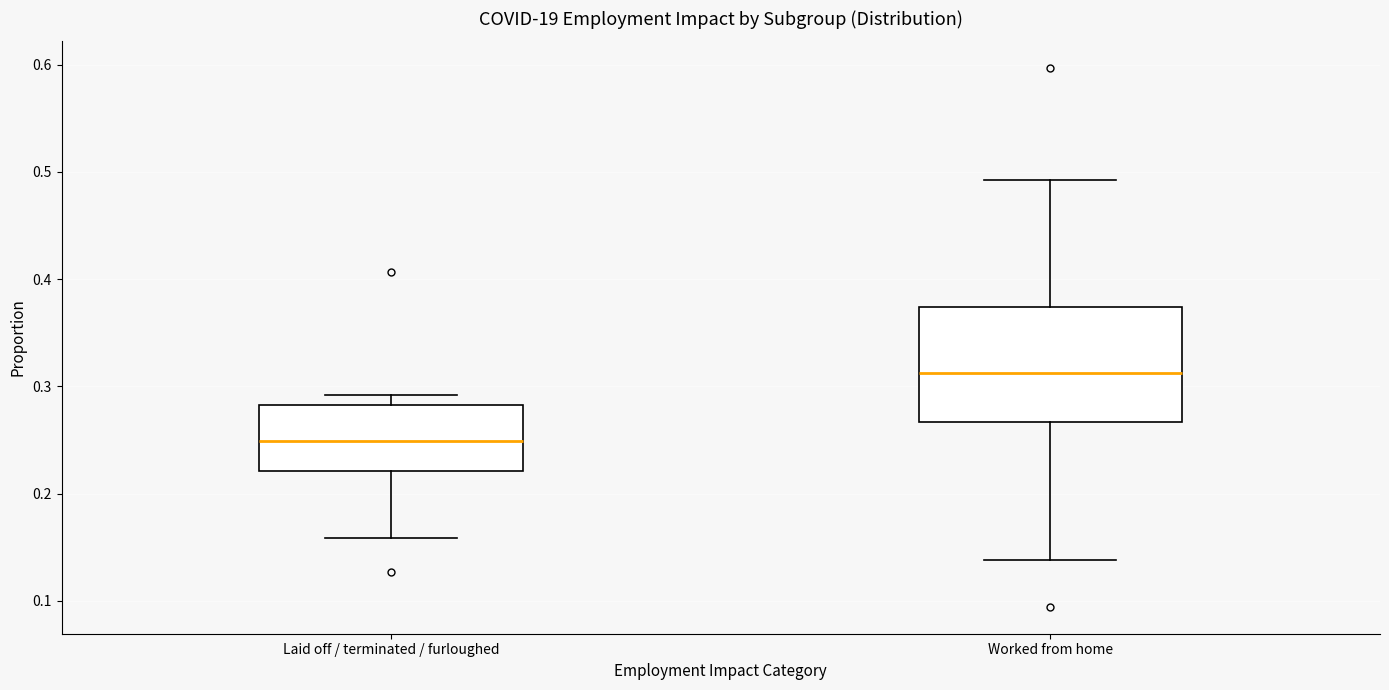

Reading left to right, transcribe this box plot: for each box, give where its median line is, the range the box spans, and where its two whiskers end, as read against the y-axis. The values are not printed on the chart, so give them approximately, as read against the axis.

Laid off / terminated / furloughed: median 0.25, box 0.22 to 0.28, whiskers 0.16 to 0.29
Worked from home: median 0.31, box 0.27 to 0.37, whiskers 0.14 to 0.49